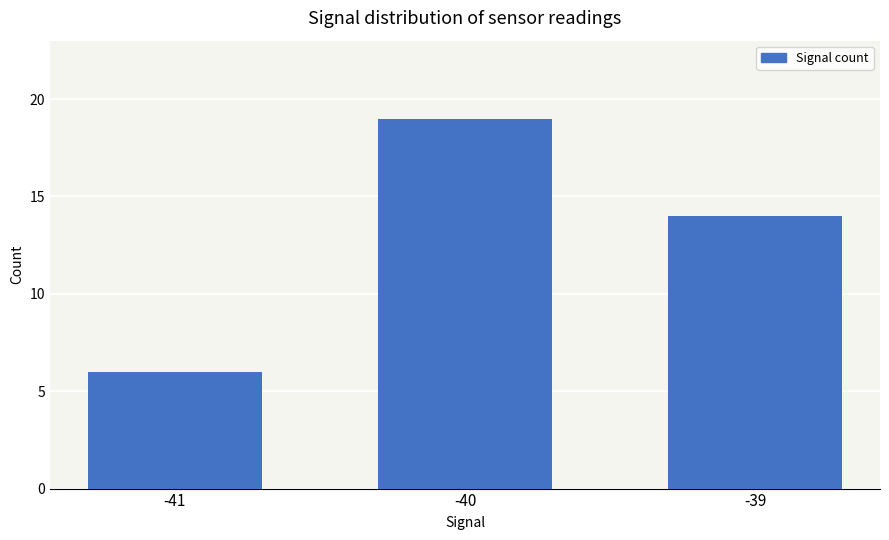

How many data points does each series have?

3